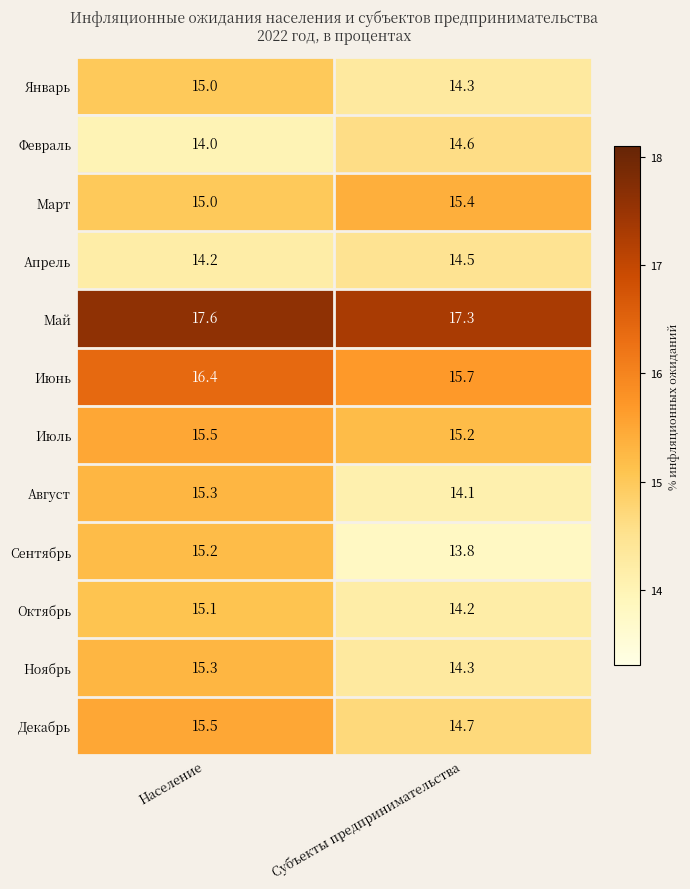

What is the total value across all series at Население?

184.1